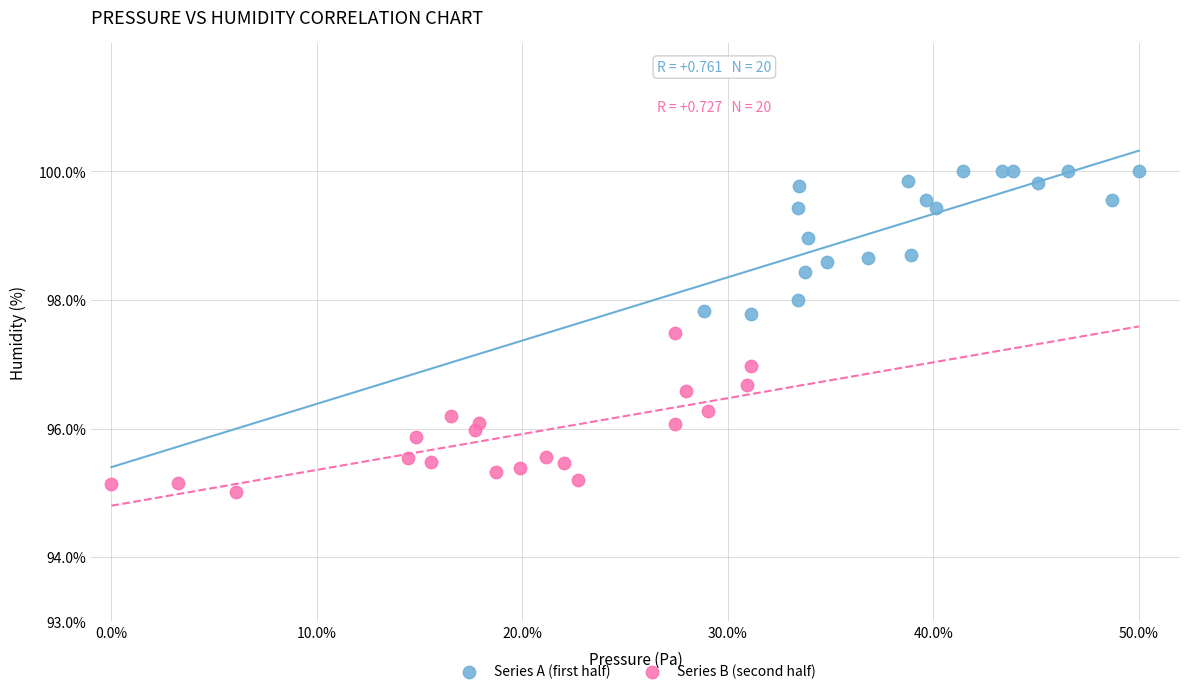

Which series contains the highest Y value?

Series A (first half)